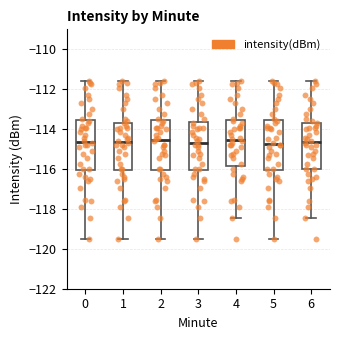

Where does the upper whisker of the box at x = 1 end on the y-axis? The values are not printed on the chart, so give them approximately, as read against the axis.

-111.6